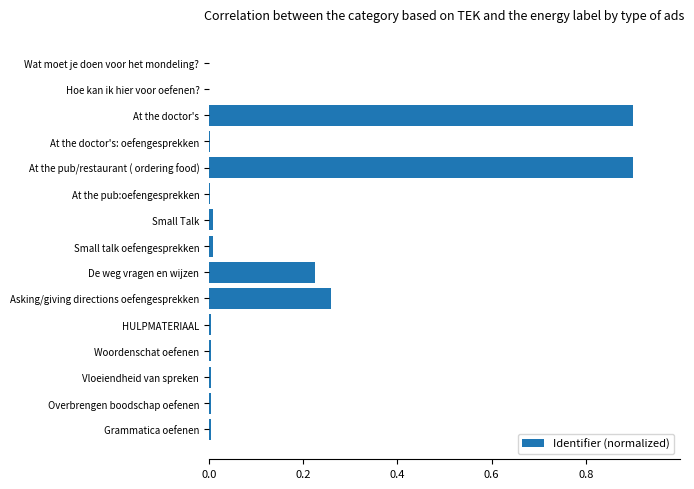

What value does the data have at At the doctor's?

0.9